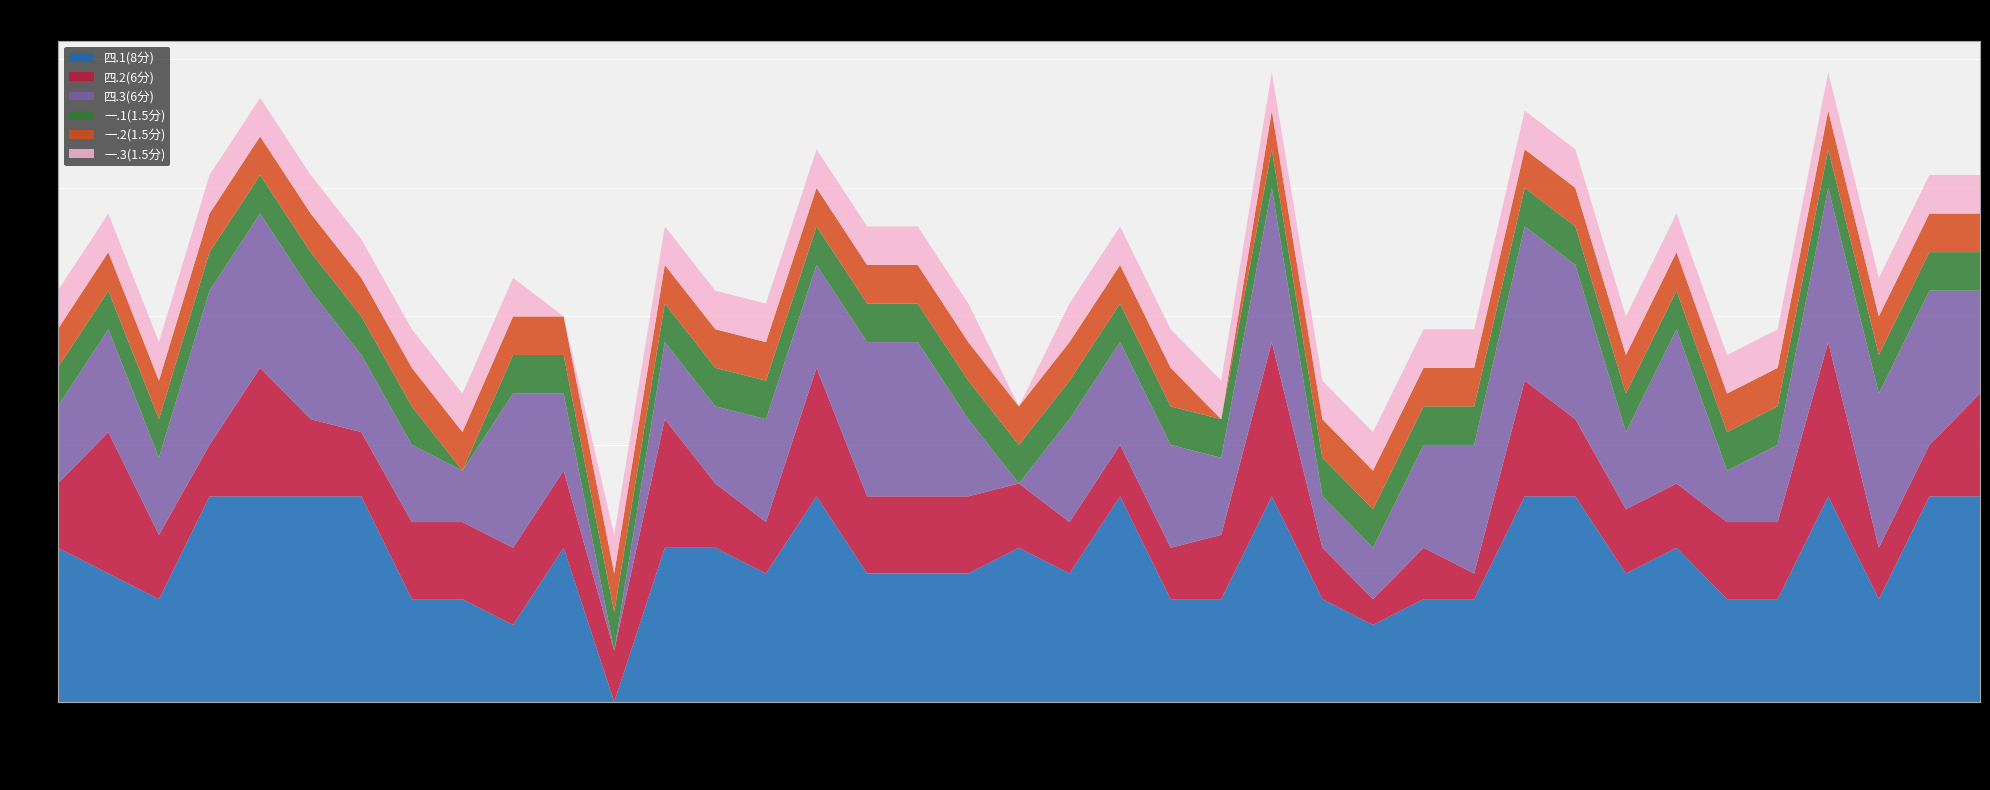

Reading left to right, extract all data points from this chart.

四.1(8分): 6.0	5.0	4.0	8.0	8.0	8.0	8.0	4.0	4.0	3.0	6.0	0.0	6.0	6.0	5.0	8.0	5.0	5.0	5.0	6.0	5.0	8.0	4.0	4.0	8.0	4.0	3.0	4.0	4.0	8.0	8.0	5.0	6.0	4.0	4.0	8.0	4.0	8.0	8.0
四.2(6分): 2.5	5.5	2.5	2.0	5.0	3.0	2.5	3.0	3.0	3.0	3.0	2.0	5.0	2.5	2.0	5.0	3.0	3.0	3.0	2.5	2.0	2.0	2.0	2.5	6.0	2.0	1.0	2.0	1.0	4.5	3.0	2.5	2.5	3.0	3.0	6.0	2.0	2.0	4.0
四.3(6分): 3.0	4.0	3.0	6.0	6.0	5.0	3.0	3.0	2.0	6.0	3.0	0.0	3.0	3.0	4.0	4.0	6.0	6.0	3.0	0.0	4.0	4.0	4.0	3.0	6.0	2.0	2.0	4.0	5.0	6.0	6.0	3.0	6.0	2.0	3.0	6.0	6.0	6.0	4.0
一.1(1.5分): 1.5	1.5	1.5	1.5	1.5	1.5	1.5	1.5	0.0	1.5	1.5	1.5	1.5	1.5	1.5	1.5	1.5	1.5	1.5	1.5	1.5	1.5	1.5	1.5	1.5	1.5	1.5	1.5	1.5	1.5	1.5	1.5	1.5	1.5	1.5	1.5	1.5	1.5	1.5
一.2(1.5分): 1.5	1.5	1.5	1.5	1.5	1.5	1.5	1.5	1.5	1.5	1.5	1.5	1.5	1.5	1.5	1.5	1.5	1.5	1.5	1.5	1.5	1.5	1.5	0.0	1.5	1.5	1.5	1.5	1.5	1.5	1.5	1.5	1.5	1.5	1.5	1.5	1.5	1.5	1.5
一.3(1.5分): 1.5	1.5	1.5	1.5	1.5	1.5	1.5	1.5	1.5	1.5	0.0	1.5	1.5	1.5	1.5	1.5	1.5	1.5	1.5	0.0	1.5	1.5	1.5	1.5	1.5	1.5	1.5	1.5	1.5	1.5	1.5	1.5	1.5	1.5	1.5	1.5	1.5	1.5	1.5